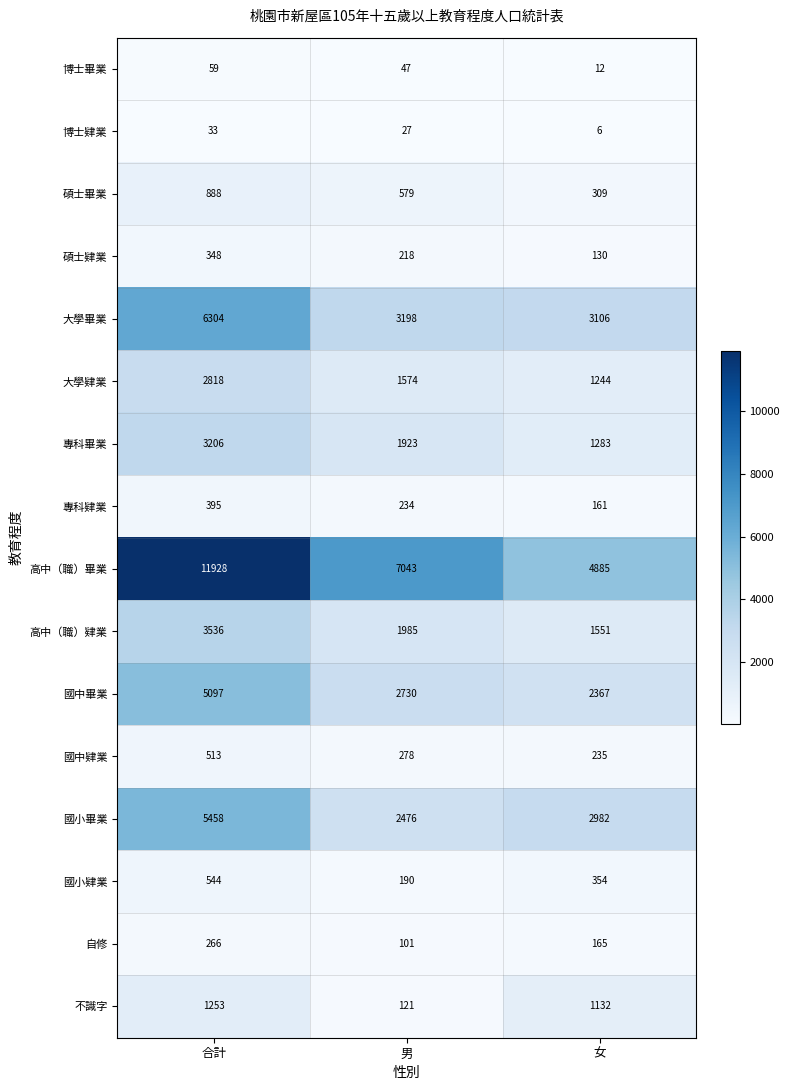

What is the maximum value for 國中畢業?

5097